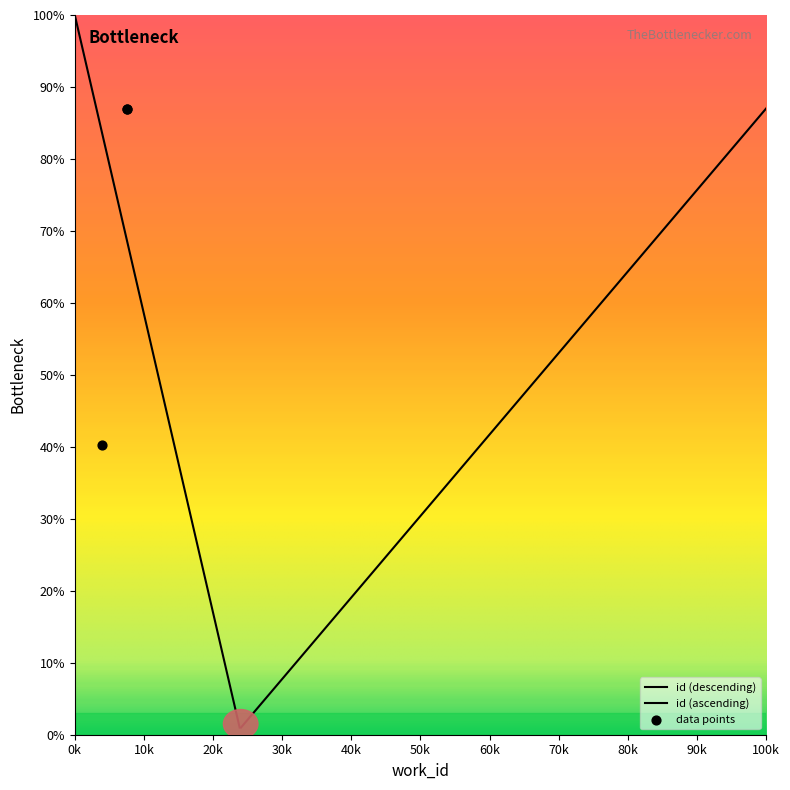

Approximately how many times larger is the value at 7543 compared to 7543?

1.0